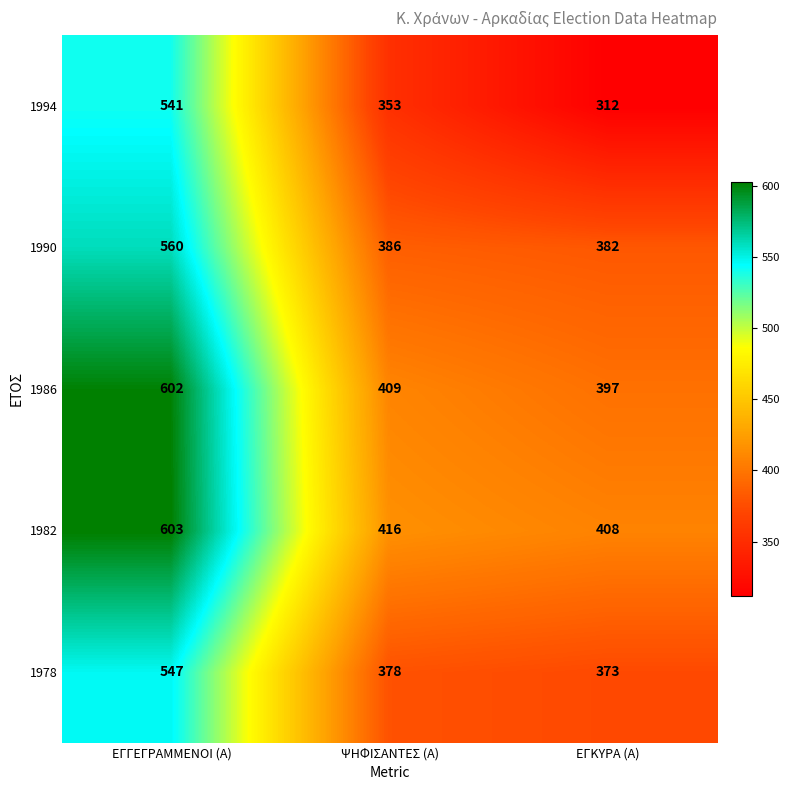

Reading left to right, what are all the values shown in this chart?

1994: ΕΓΓΕΓΡΑΜΜΕΝΟΙ (Α)=541	ΨΗΦΙΣΑΝΤΕΣ (Α)=353	ΕΓΚΥΡΑ (Α)=312
1990: ΕΓΓΕΓΡΑΜΜΕΝΟΙ (Α)=560	ΨΗΦΙΣΑΝΤΕΣ (Α)=386	ΕΓΚΥΡΑ (Α)=382
1986: ΕΓΓΕΓΡΑΜΜΕΝΟΙ (Α)=602	ΨΗΦΙΣΑΝΤΕΣ (Α)=409	ΕΓΚΥΡΑ (Α)=397
1982: ΕΓΓΕΓΡΑΜΜΕΝΟΙ (Α)=603	ΨΗΦΙΣΑΝΤΕΣ (Α)=416	ΕΓΚΥΡΑ (Α)=408
1978: ΕΓΓΕΓΡΑΜΜΕΝΟΙ (Α)=547	ΨΗΦΙΣΑΝΤΕΣ (Α)=378	ΕΓΚΥΡΑ (Α)=373